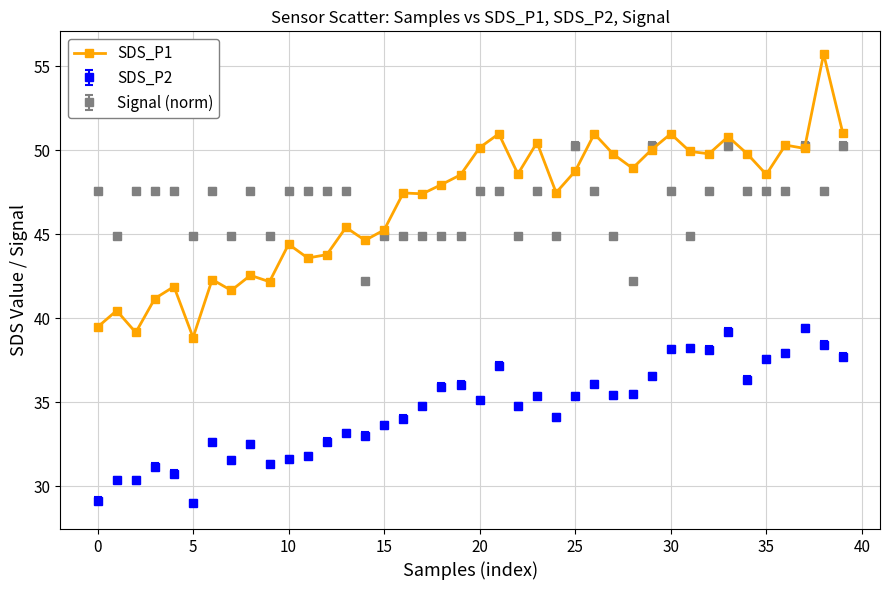

What is the value of the SDS_P2 point at the 22nd from the left?

37.2